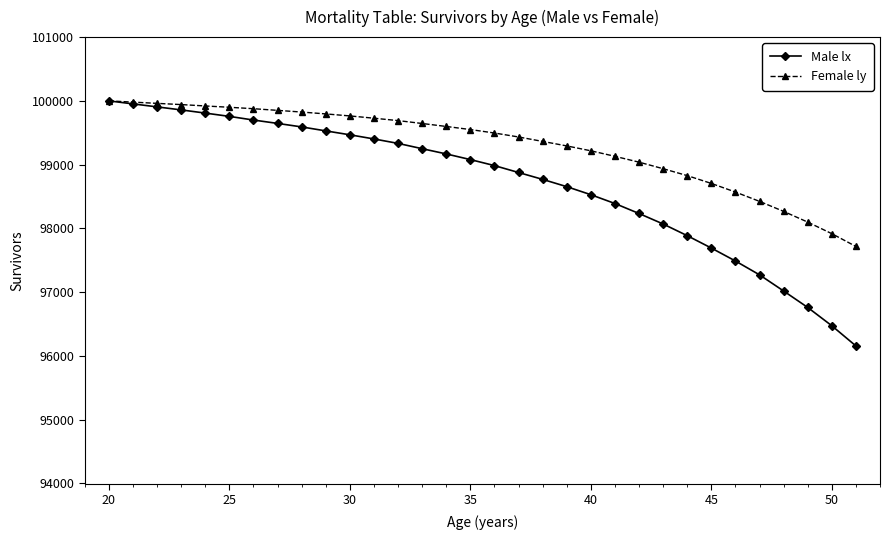

Does the chart have visible grid lines?

No